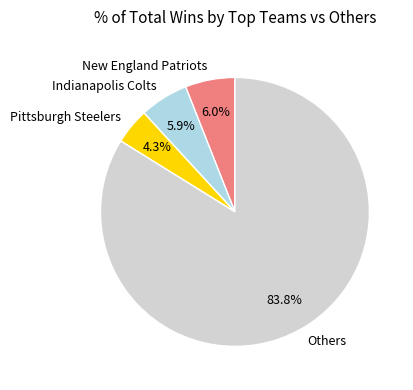

Which has a higher value, Indianapolis Colts or Pittsburgh Steelers?

Indianapolis Colts